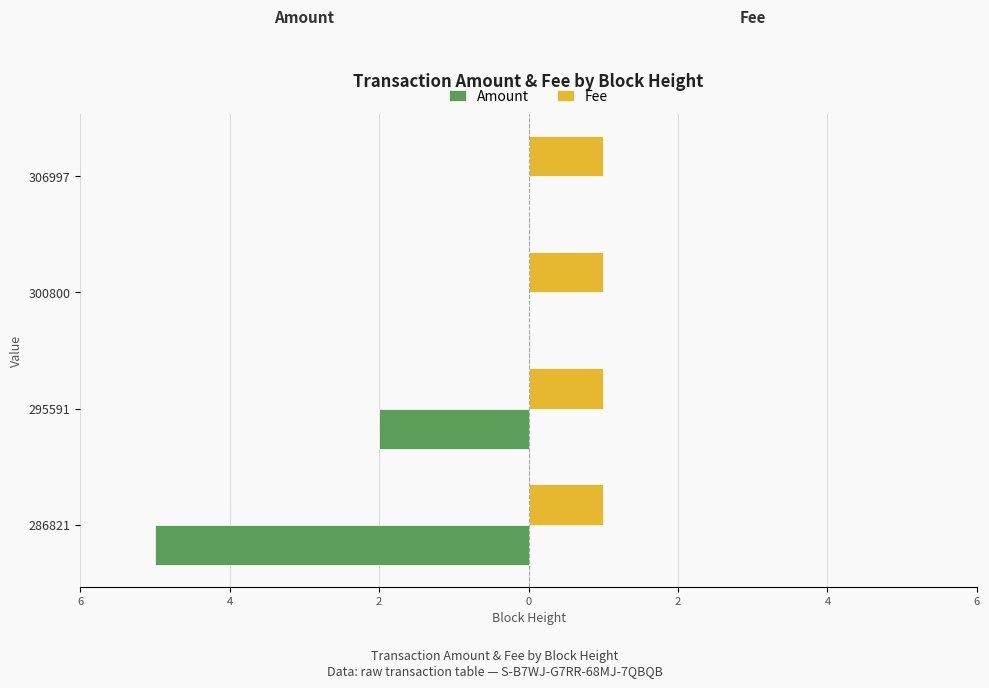

What is the value of the Amount bar at the 2nd from the left?

-2.0